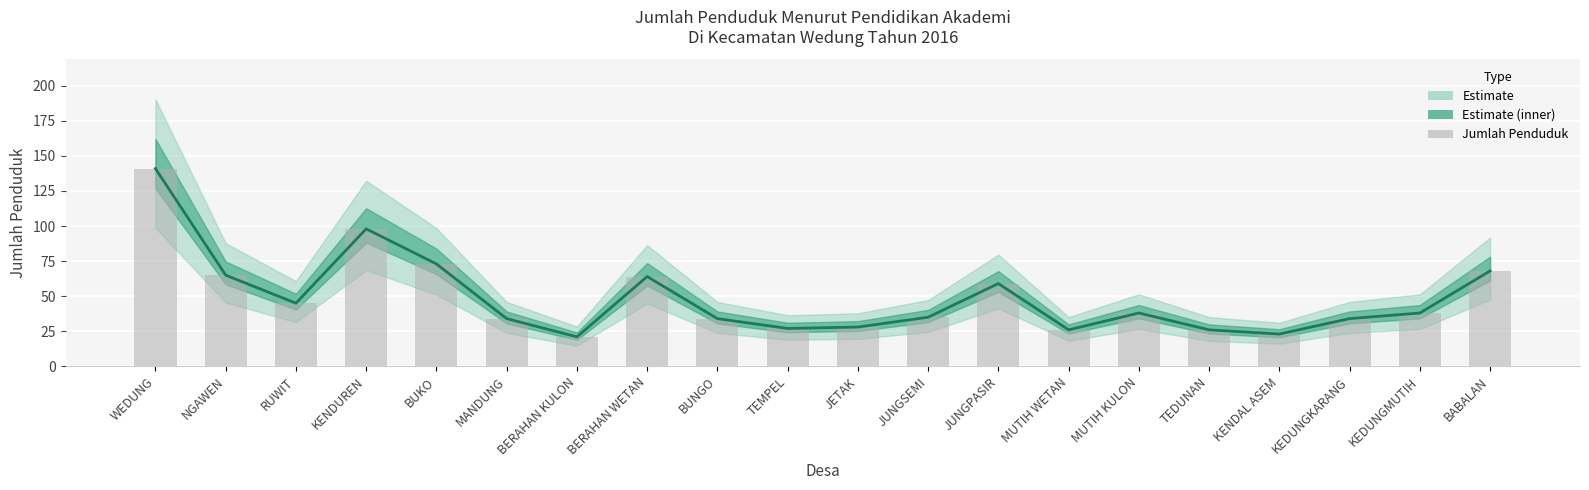

What is the total value across all series at TEDUNAN?

52